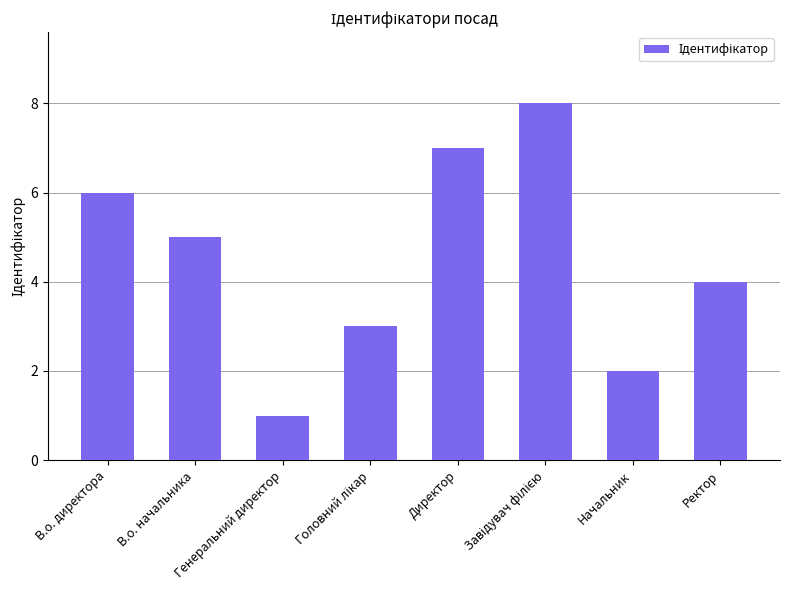

What is the smallest value displayed?

1